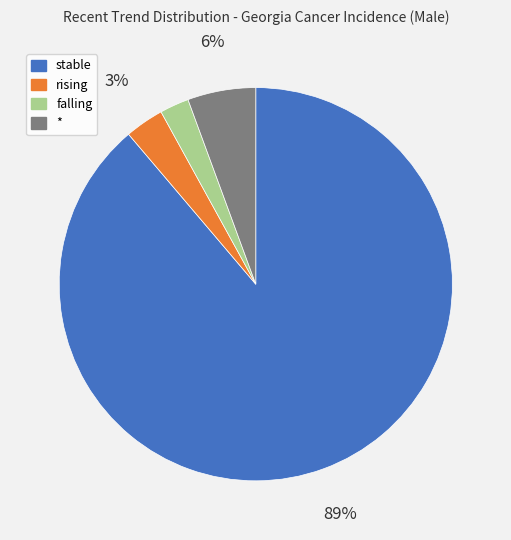

The stable slice represents 89% of the pie. True or false?

True